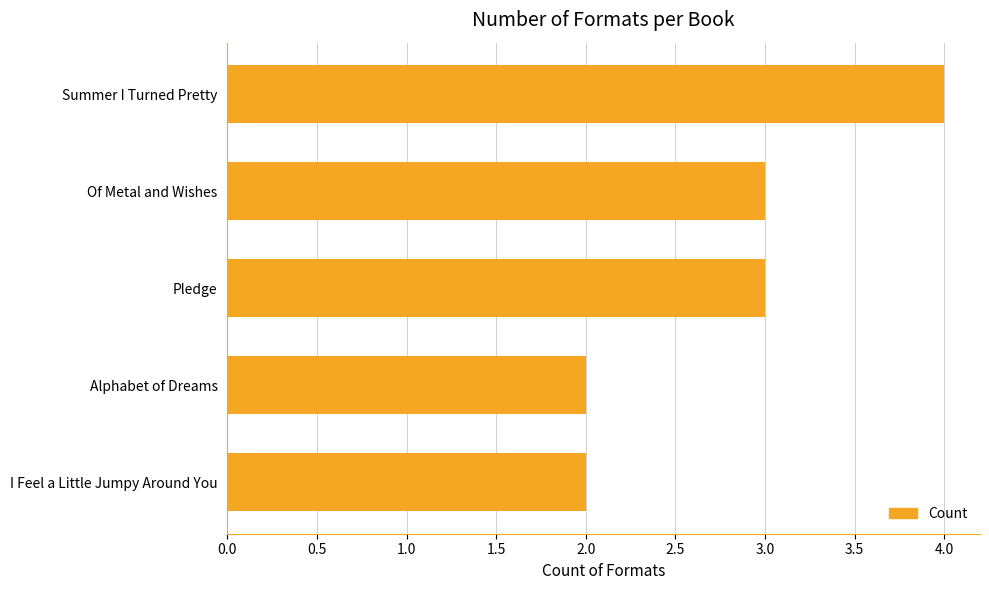

What is the label of the 5th bar from the top?

I Feel a Little Jumpy Around You